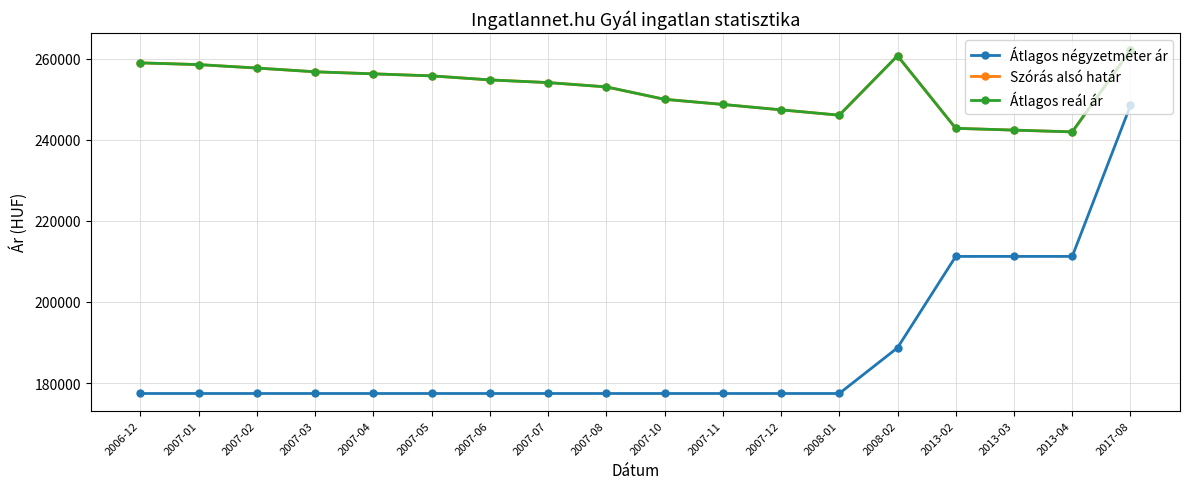

Does the chart have visible grid lines?

Yes